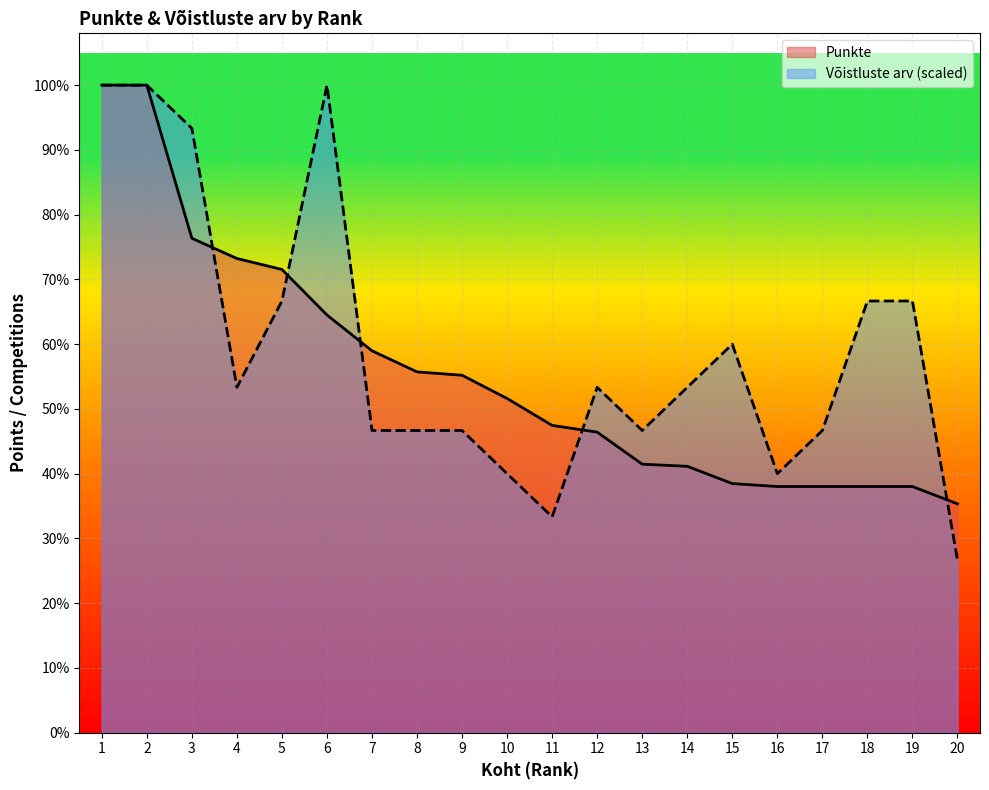

Which series has the largest range (max minus min)?

Võistluste arv (scaled)